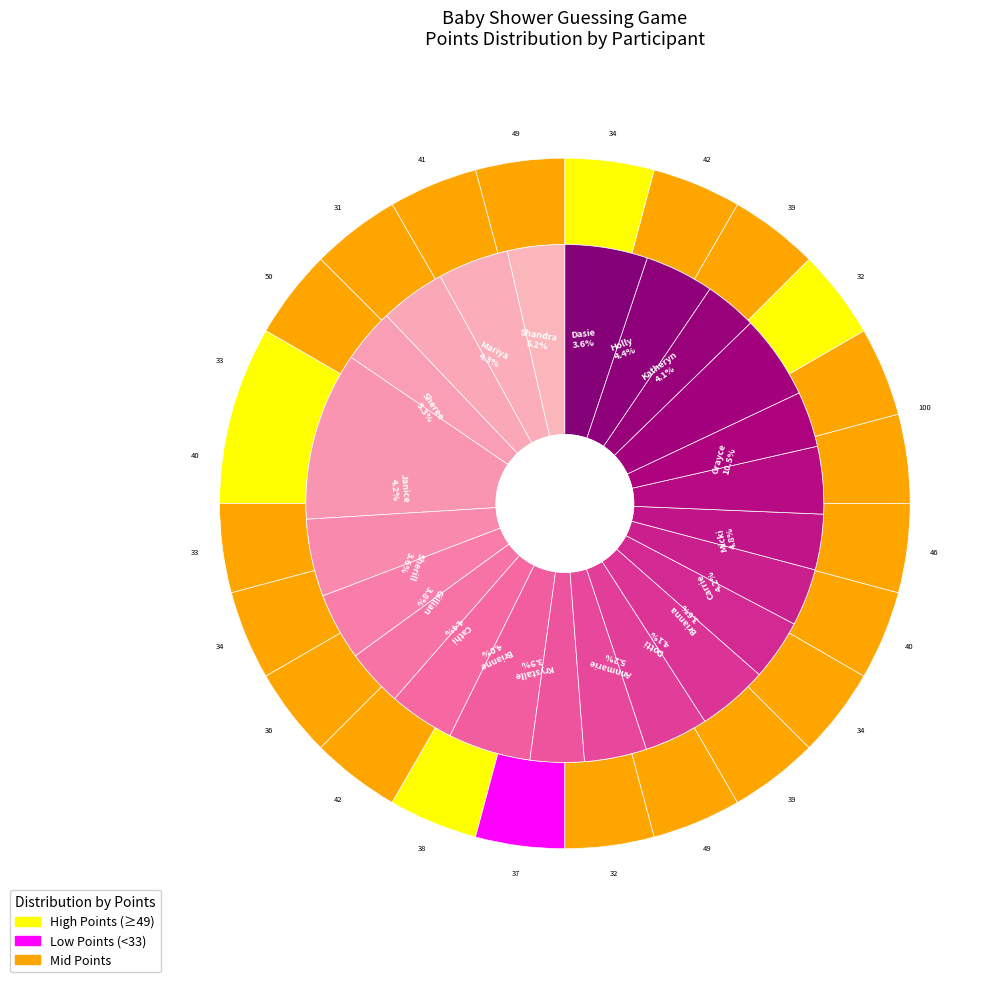

Count the number of slices in the pie.

23